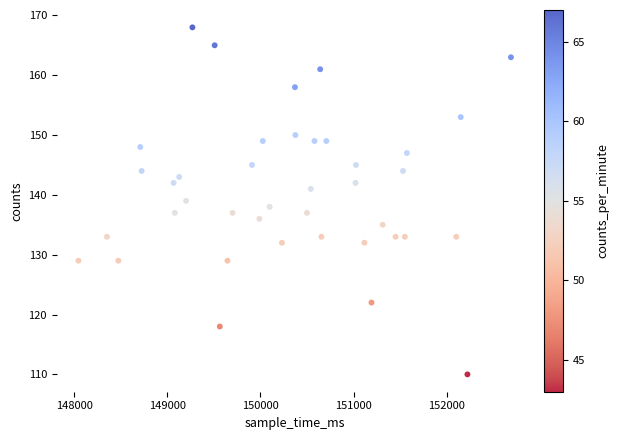

What is the range of Y values (max minus min)?

58